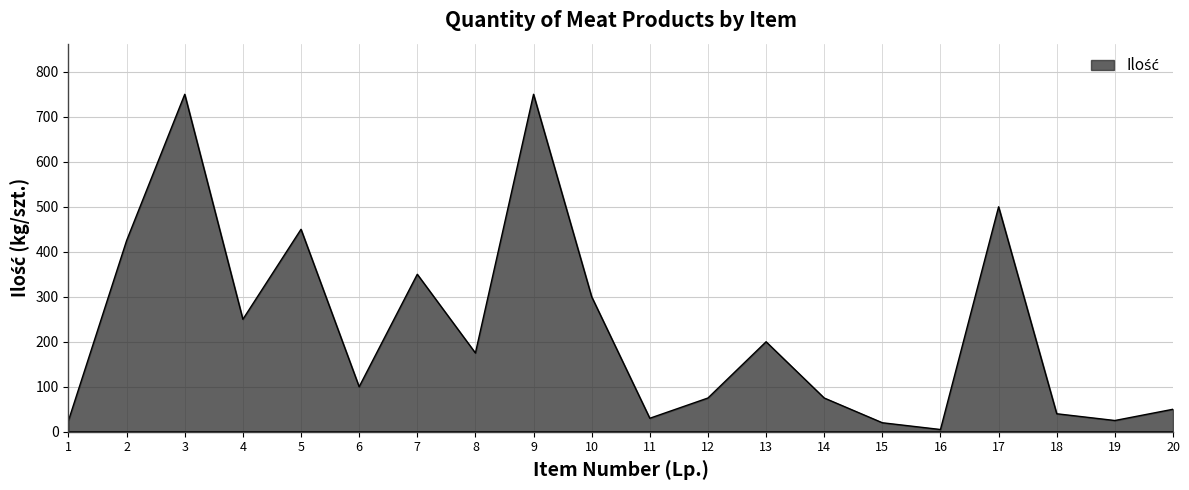

What is the greatest value displayed?

750